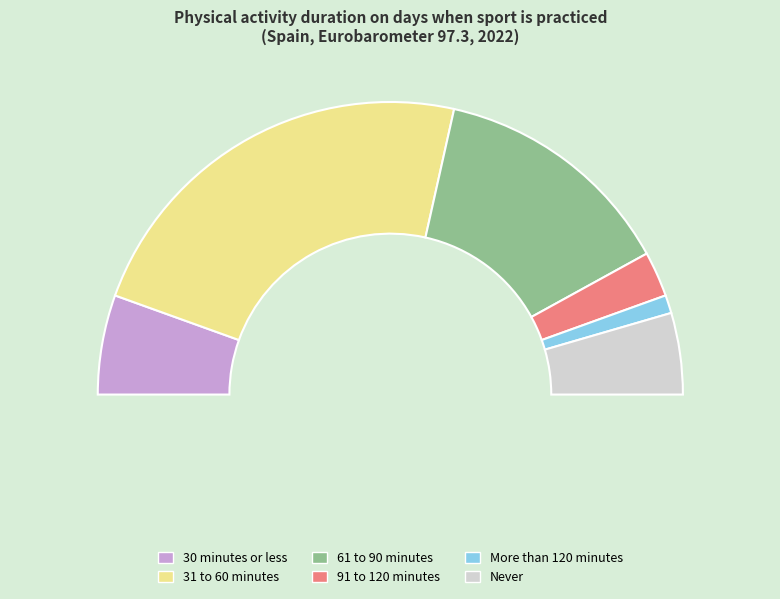

Rank the categories by value from highest to lowest.

31 to 60 minutes, 61 to 90 minutes, 30 minutes or less, Never, 91 to 120 minutes, More than 120 minutes